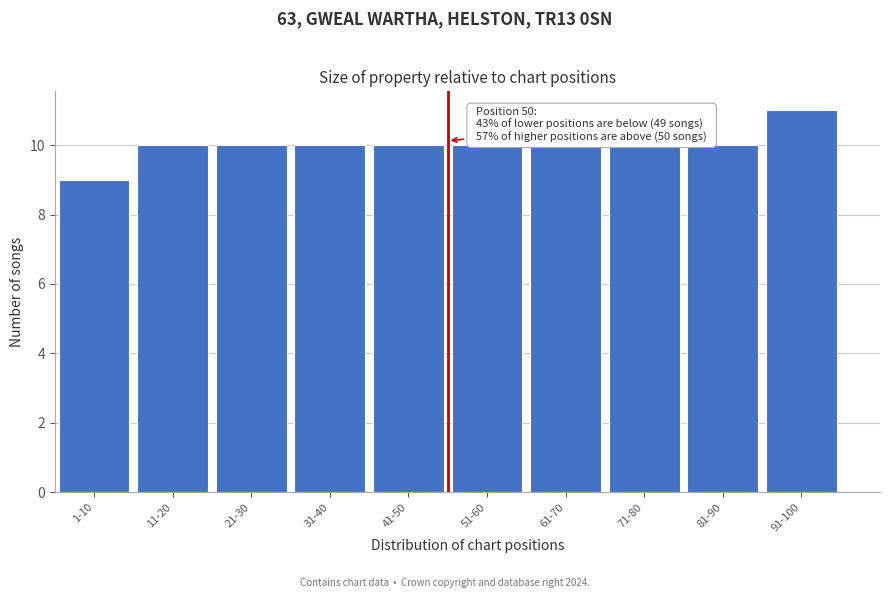

Reading right to left, extract all data points from this chart.

91-100=11	81-90=10	71-80=10	61-70=10	51-60=10	41-50=10	31-40=10	21-30=10	11-20=10	1-10=9